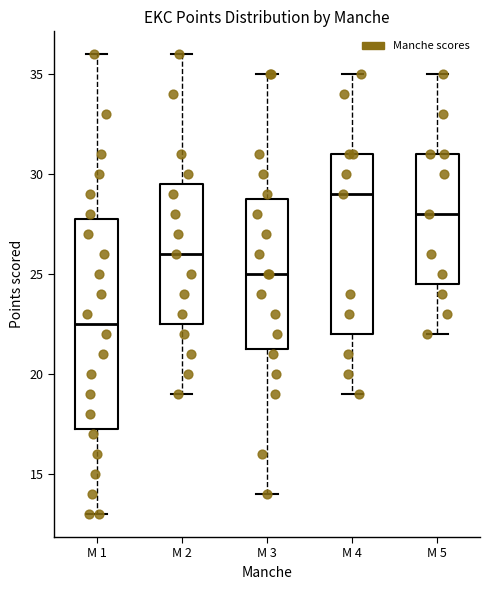

Reading left to right, read every box against the y-axis: the position of its median line, the range the box covers, and the ends of its whiskers. The values are not printed on the chart, so give them approximately, as read against the axis.

M 1: median 22.5, box 17.5 to 28.0, whiskers 13.0 to 36.0
M 2: median 26.0, box 22.5 to 29.5, whiskers 19.0 to 36.0
M 3: median 25.0, box 21.5 to 29.0, whiskers 14.0 to 35.0
M 4: median 29.0, box 22.0 to 31.0, whiskers 19.0 to 35.0
M 5: median 28.0, box 24.5 to 31.0, whiskers 22.0 to 35.0